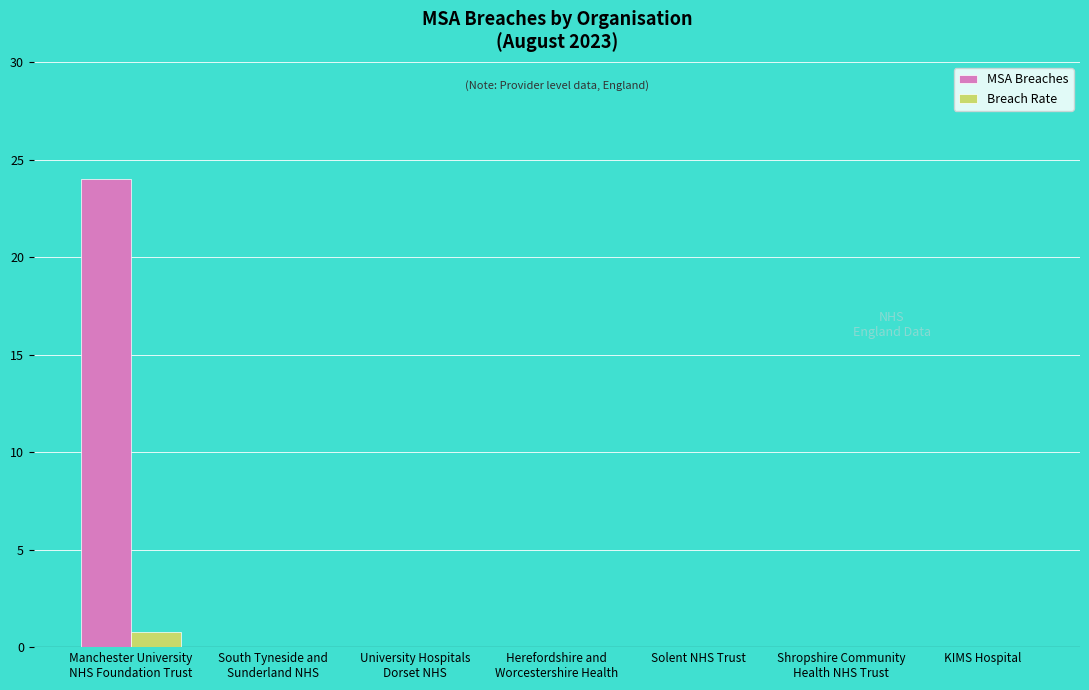

Reading left to right, extract all data points from this chart.

MSA Breaches: 24.0	0.0	0.0	0.0	0.0	0.0	0.0
Breach Rate: 0.8	0.0	0.0	0.0	0.0	0.0	0.0